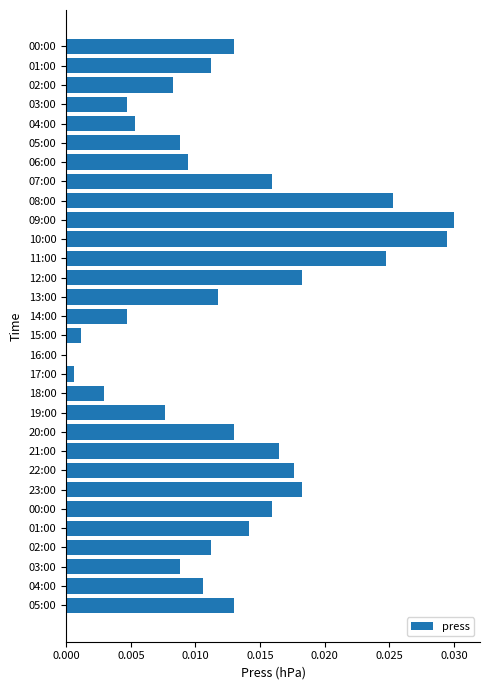

How many categories are shown in the chart?

30